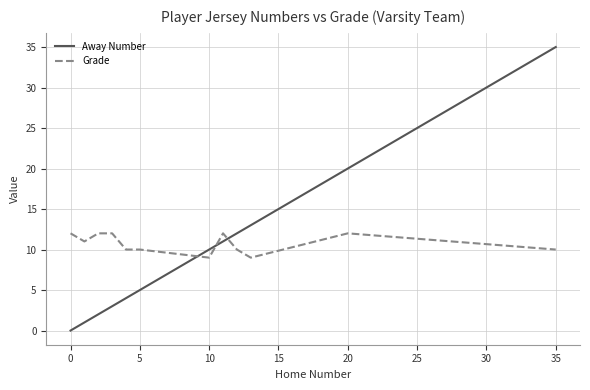

Rank the series by their maximum value, from lowest to highest.

Grade, Away Number